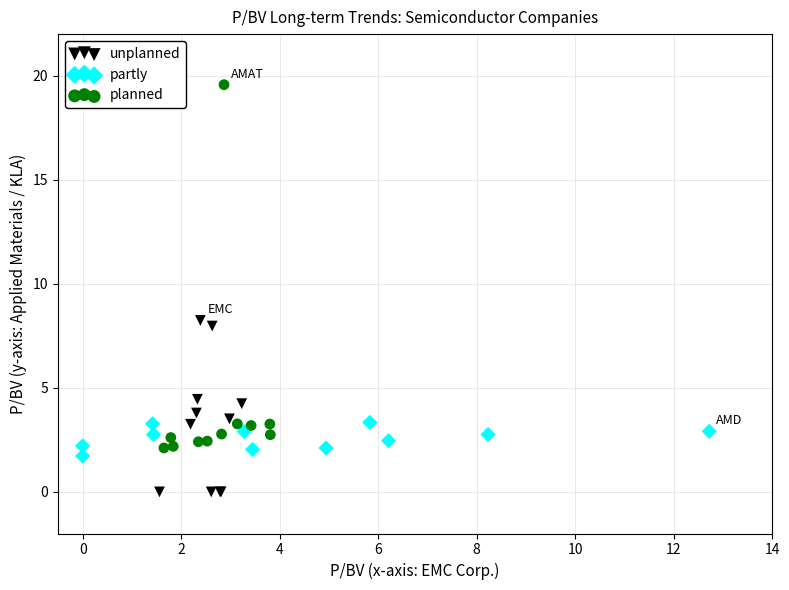

Which series reaches the minimum Y coordinate?

unplanned